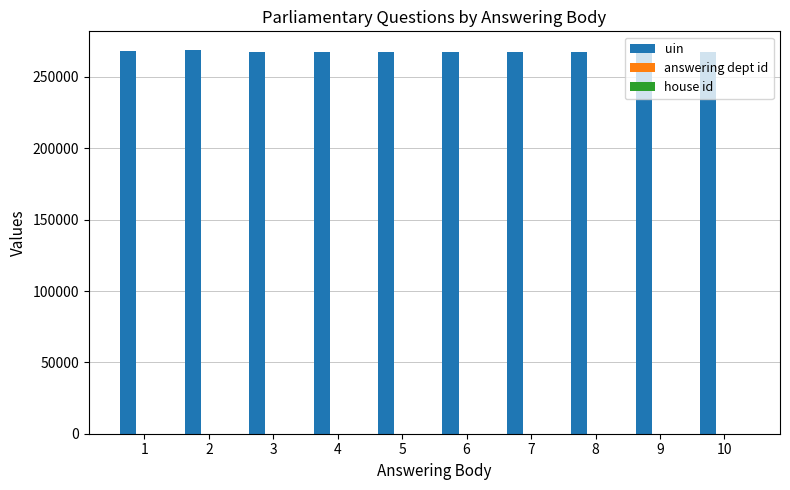

Which series has the largest total across all categories?

uin